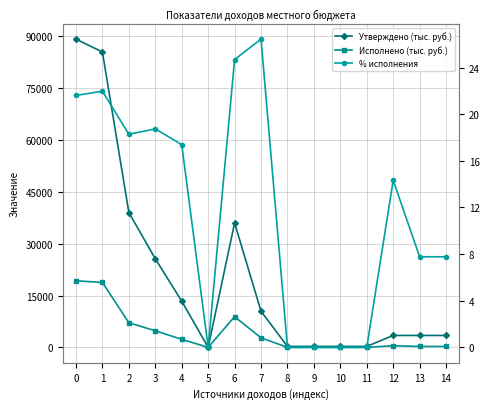

True or false: Исполнено (тыс. руб.) and Утверждено (тыс. руб.) intersect in this chart.

False